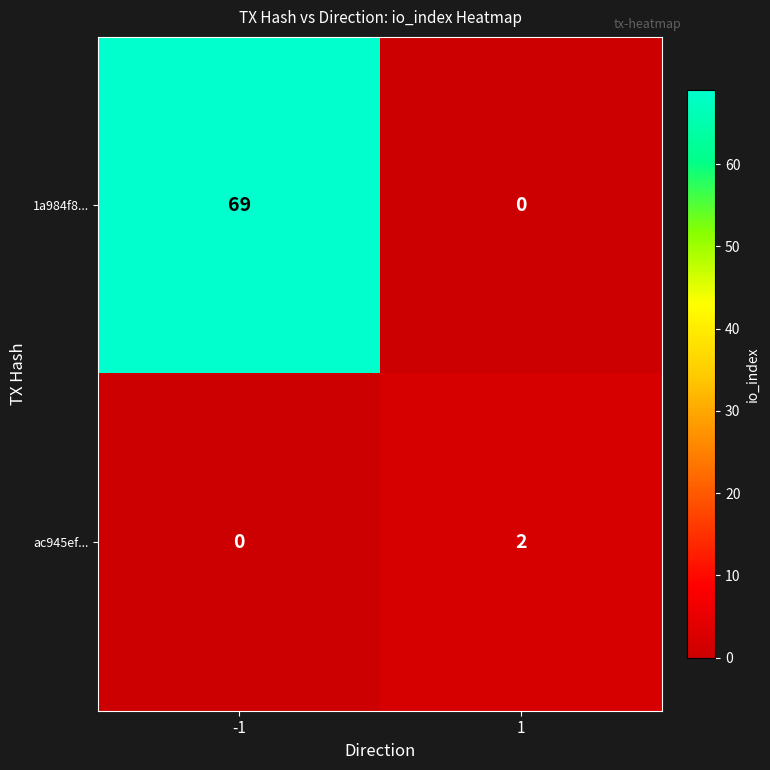

What is the highest value of the 1a984f8... series?

69